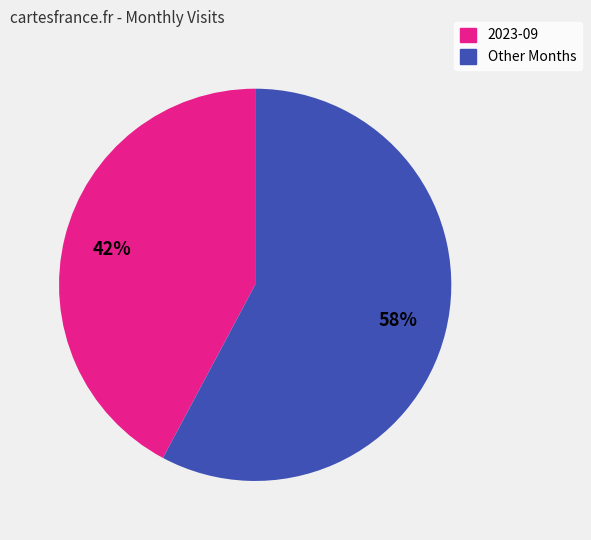

Does any single category account for the majority?

Yes